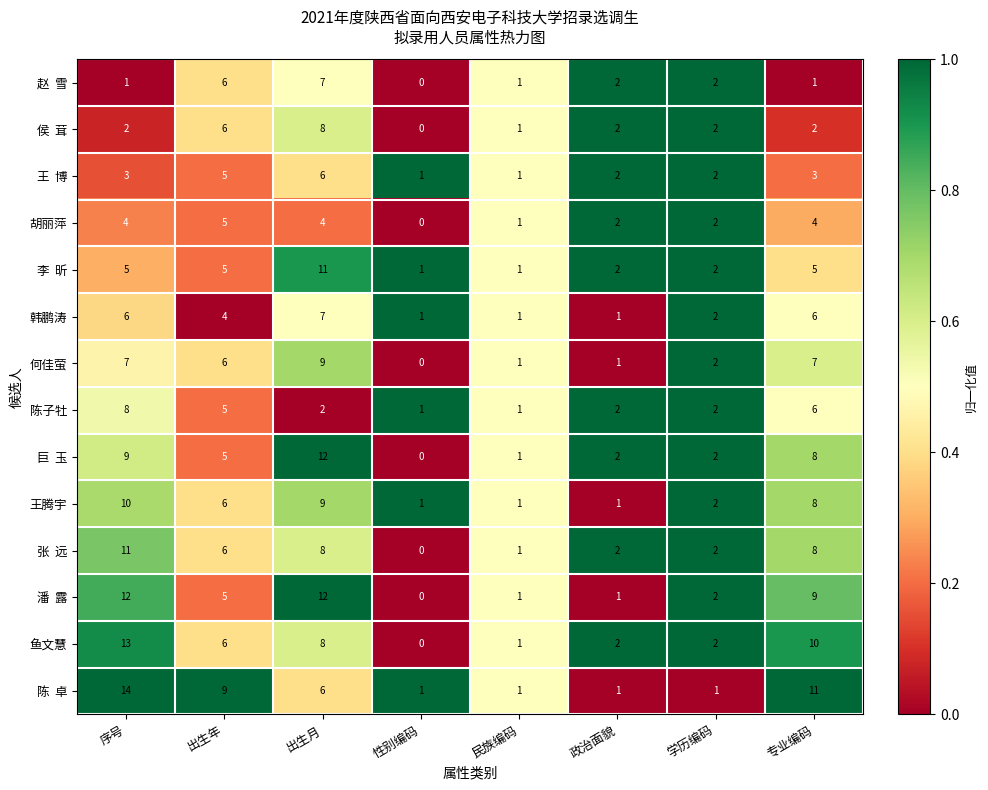

Which label corresponds to the largest value in the chart?

序号